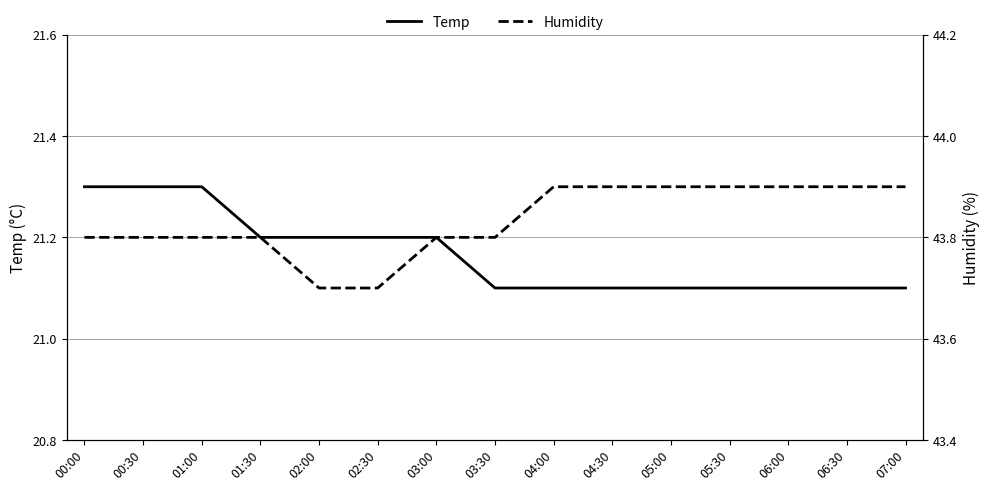

What is the maximum value shown in the chart?

43.9